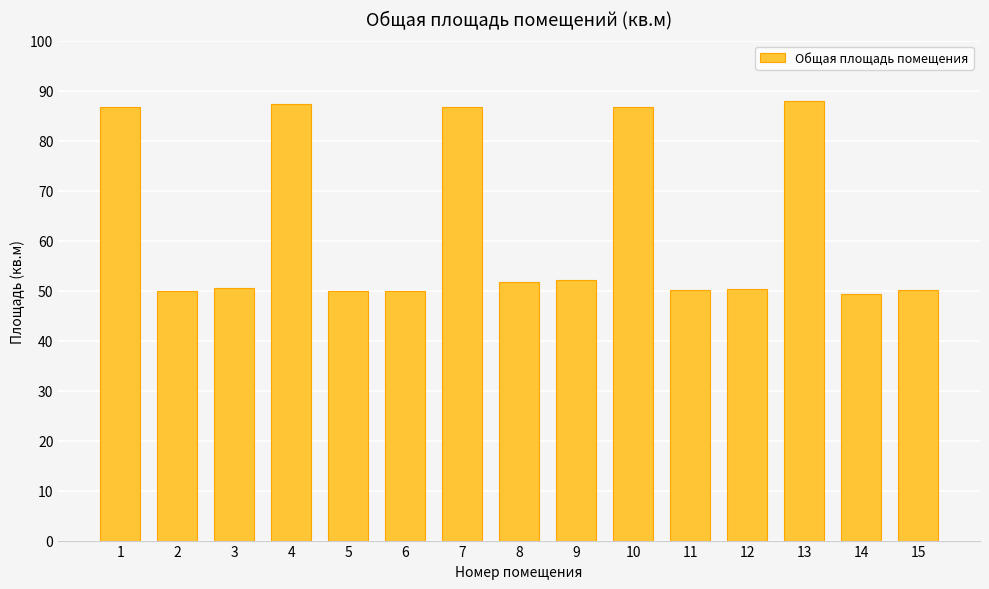

What is the minimum value shown in the chart?

49.4